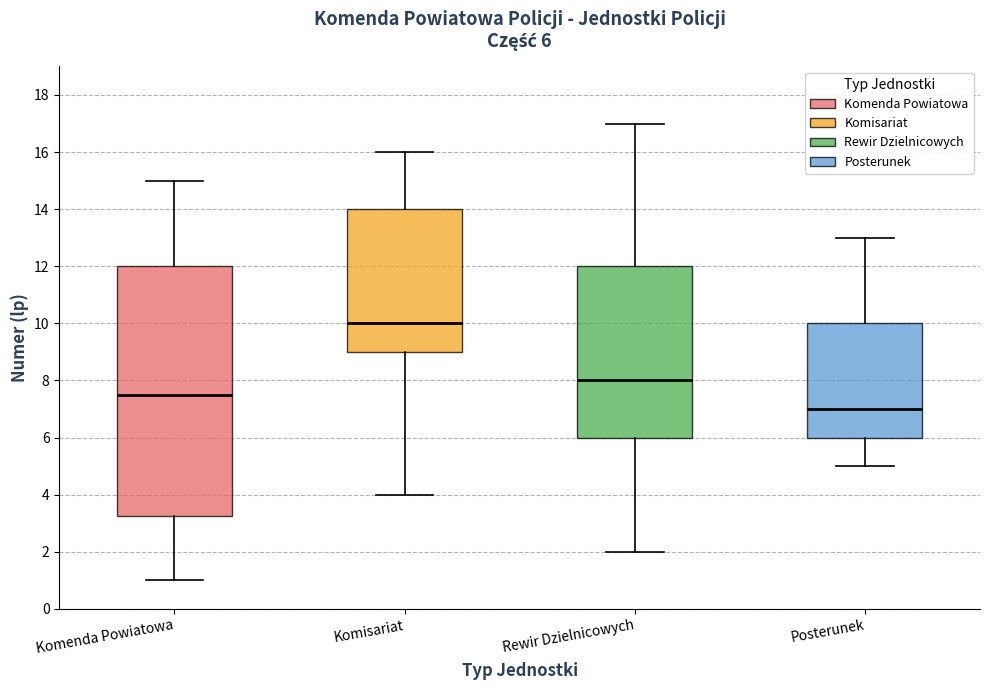

Which box has the highest median line?

Komisariat